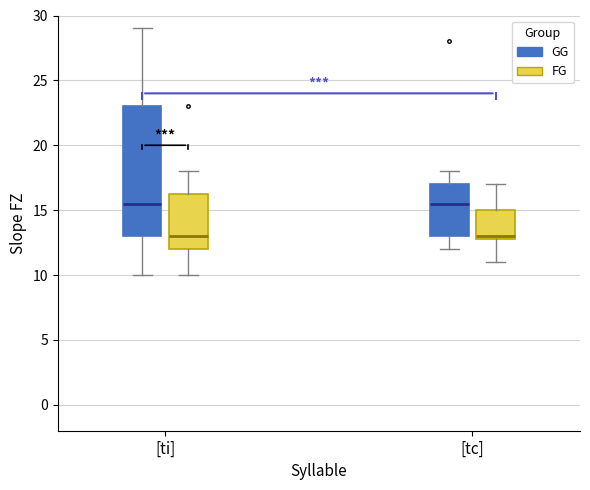

Where is the lower edge of the box for [ti] (FG) on the y-axis? The values are not printed on the chart, so give them approximately, as read against the axis.

12.0